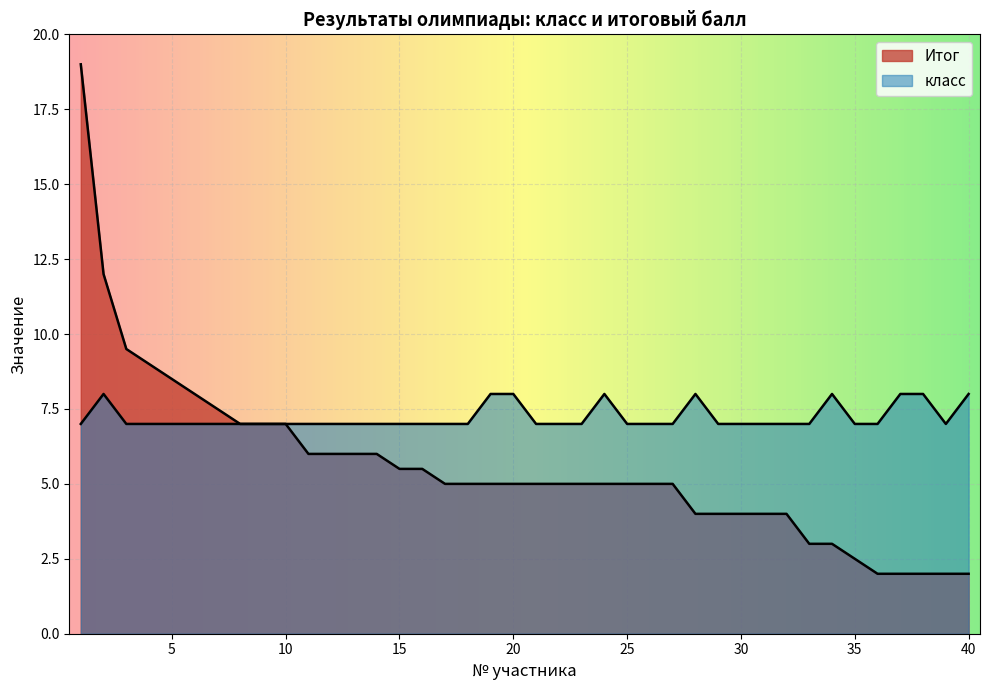

At which label is Итог closest to 10?

3